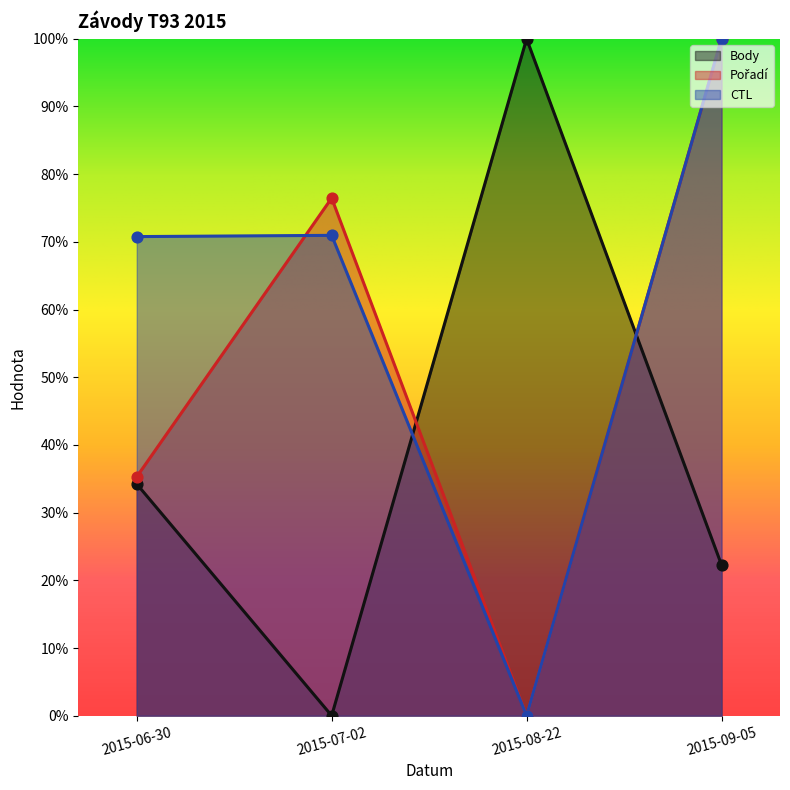

At how many categories does at least one series exceed 0?

4